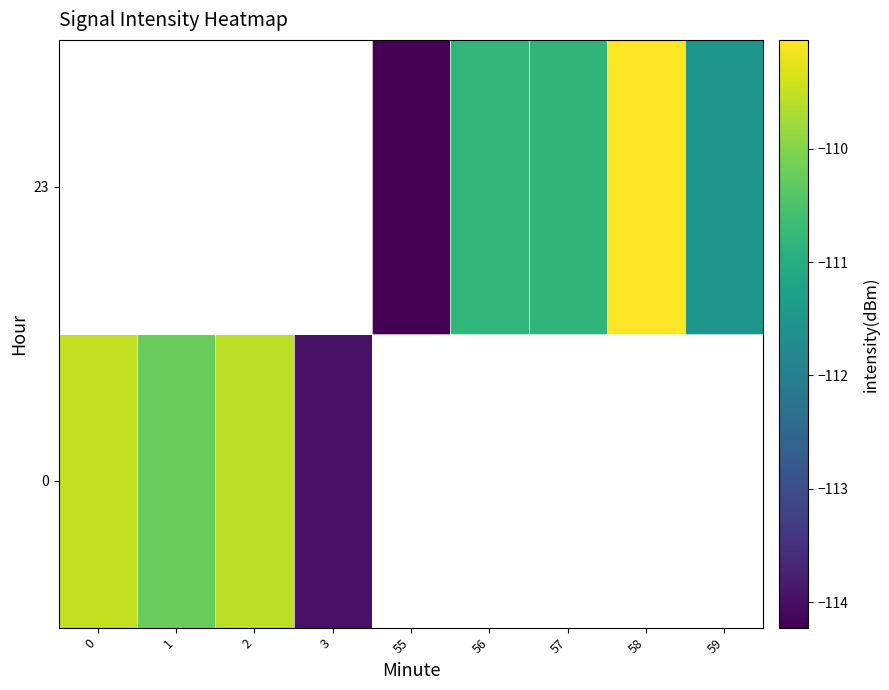

Where is 0 nearest to the value -111?

1